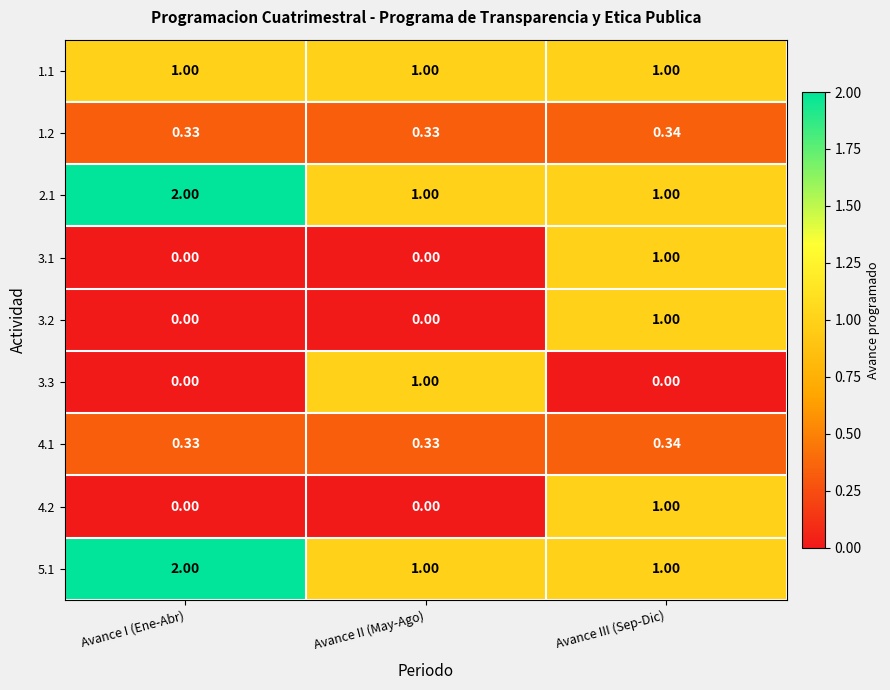

Which category has the highest value in the 4.2 series?

Avance III (Sep-Dic)